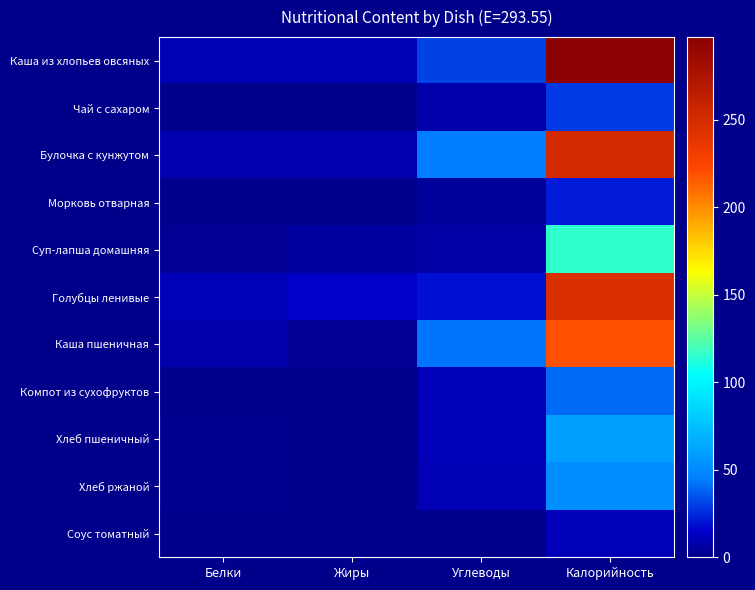

Which series has the largest range (max minus min)?

Каша из хлопьев овсяных